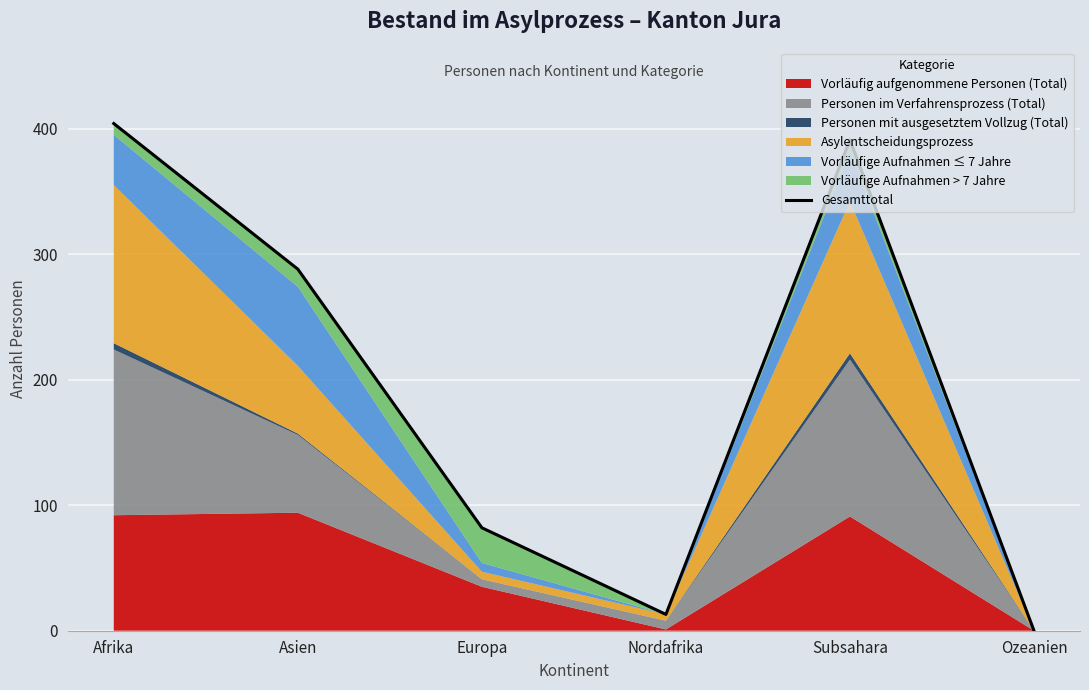

What is the sum of the values at Asien and Subsahara?

679